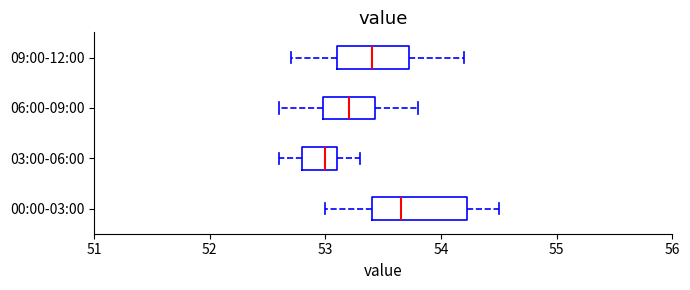

Reading bottom to top, transcribe this box plot: for each box, give where its median line is, the range the box spans, and where its two whiskers end, as read against the x-axis. The values are not printed on the chart, so give them approximately, as read against the axis.

00:00-03:00: median 53.7, box 53.4 to 54.2, whiskers 53.0 to 54.5
03:00-06:00: median 53.0, box 52.8 to 53.1, whiskers 52.6 to 53.3
06:00-09:00: median 53.2, box 53.0 to 53.4, whiskers 52.6 to 53.8
09:00-12:00: median 53.4, box 53.1 to 53.7, whiskers 52.7 to 54.2